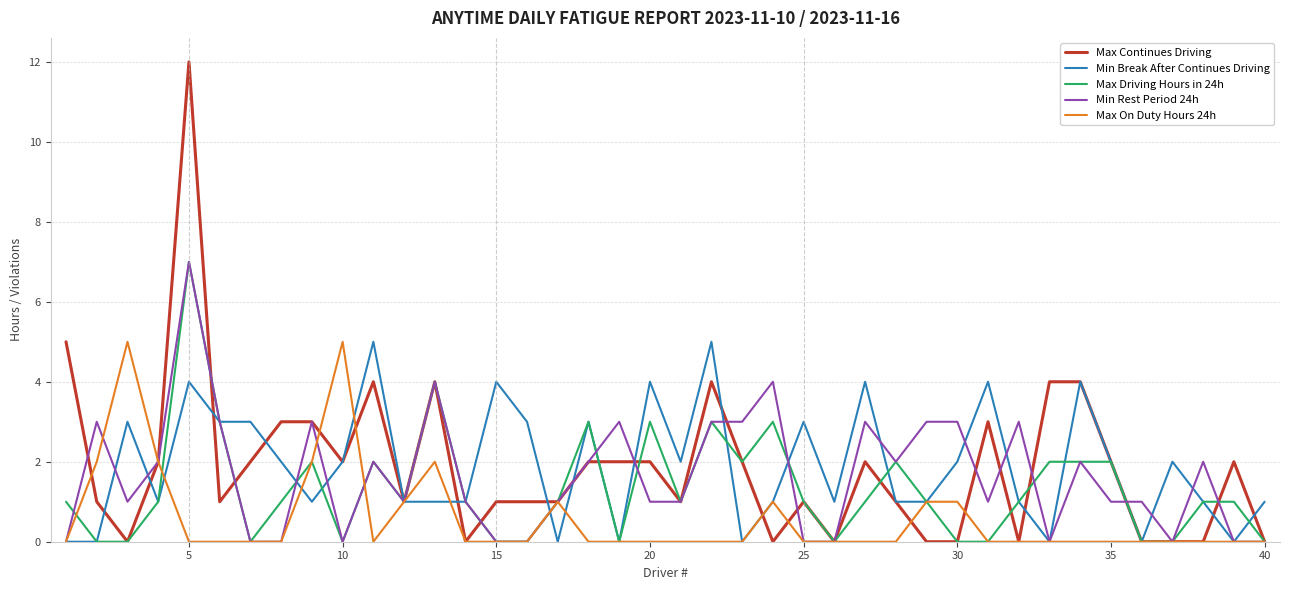

Which series has the widest spread of values?

Max Continues Driving